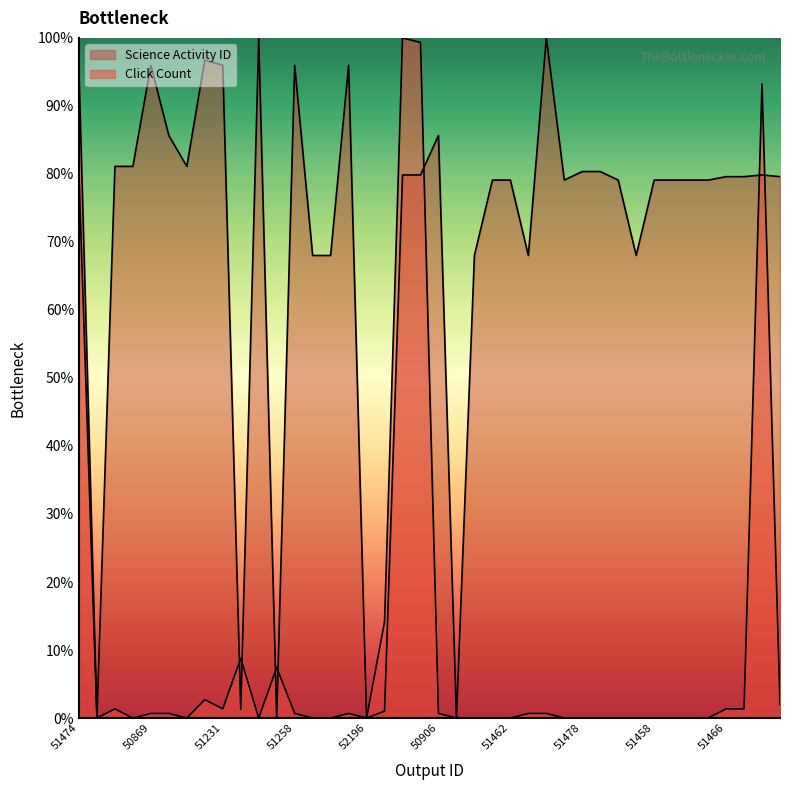

Which series ends up on top after the final intersection of Click Count and Science Activity ID (norm)?

Science Activity ID (norm)